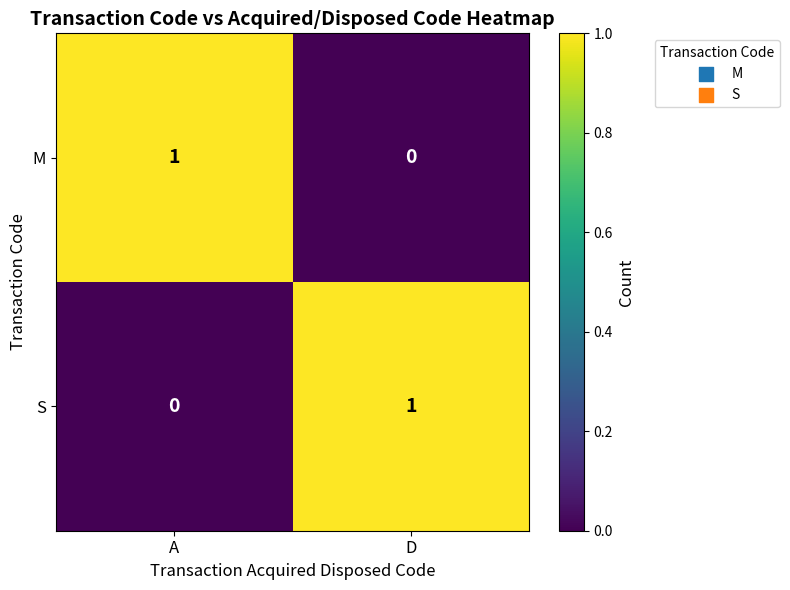

At which label is M closest to 0?

D